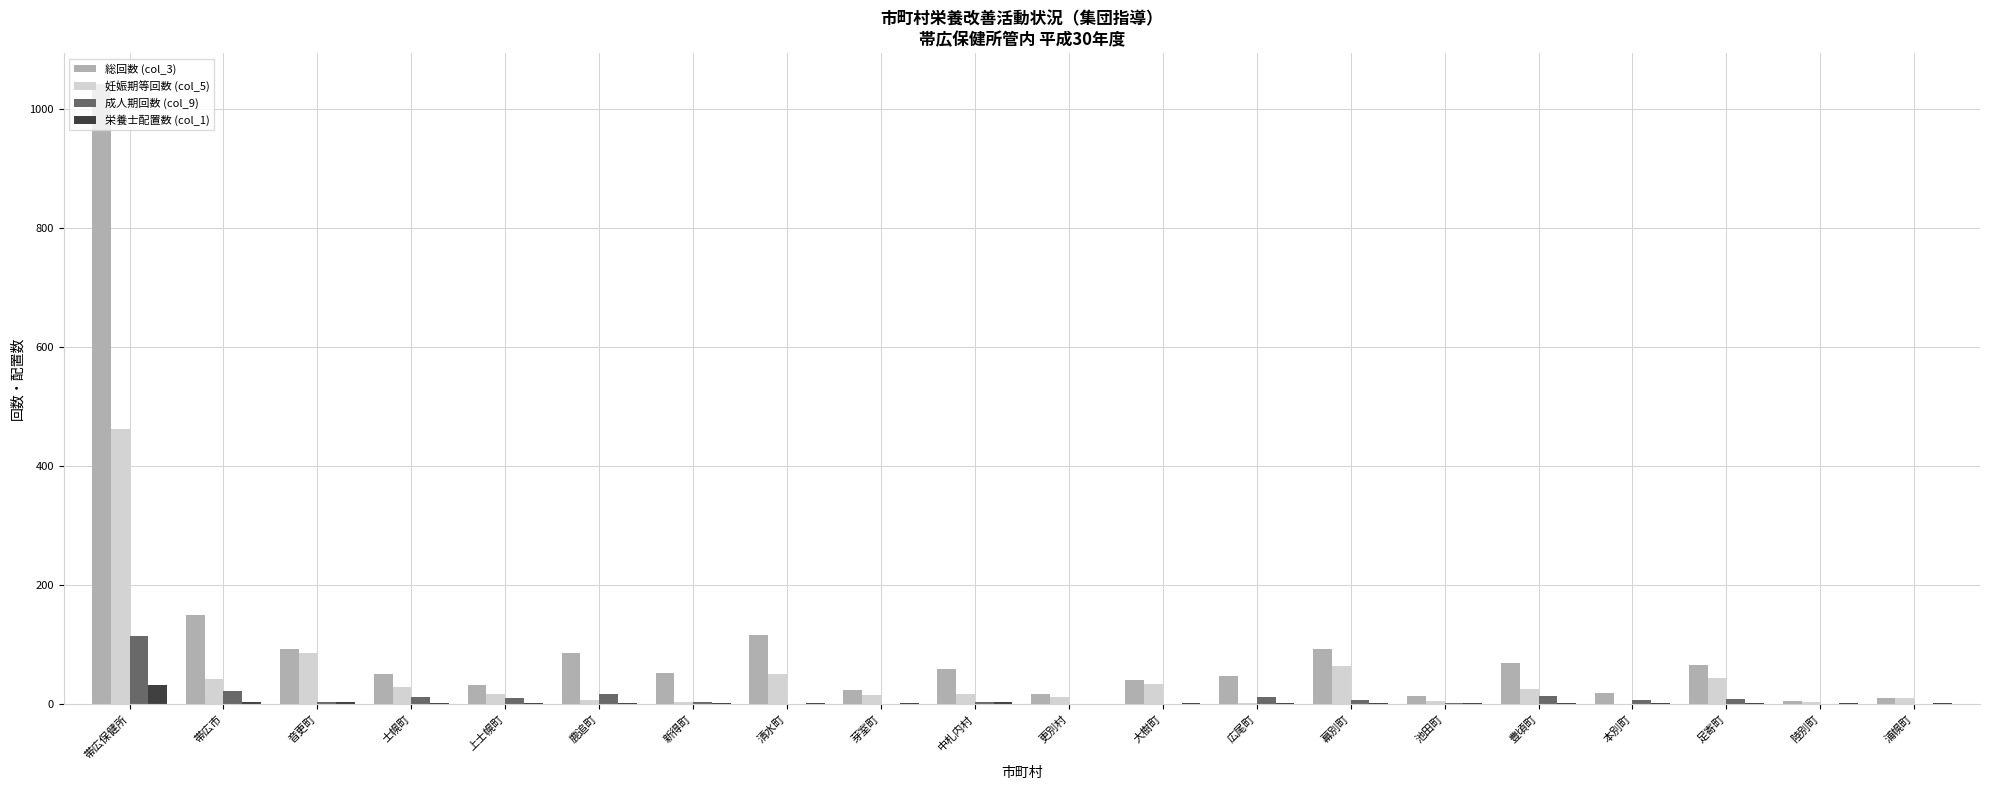

What value does the 栄養士配置数 (col_1) series have at 音更町?

3